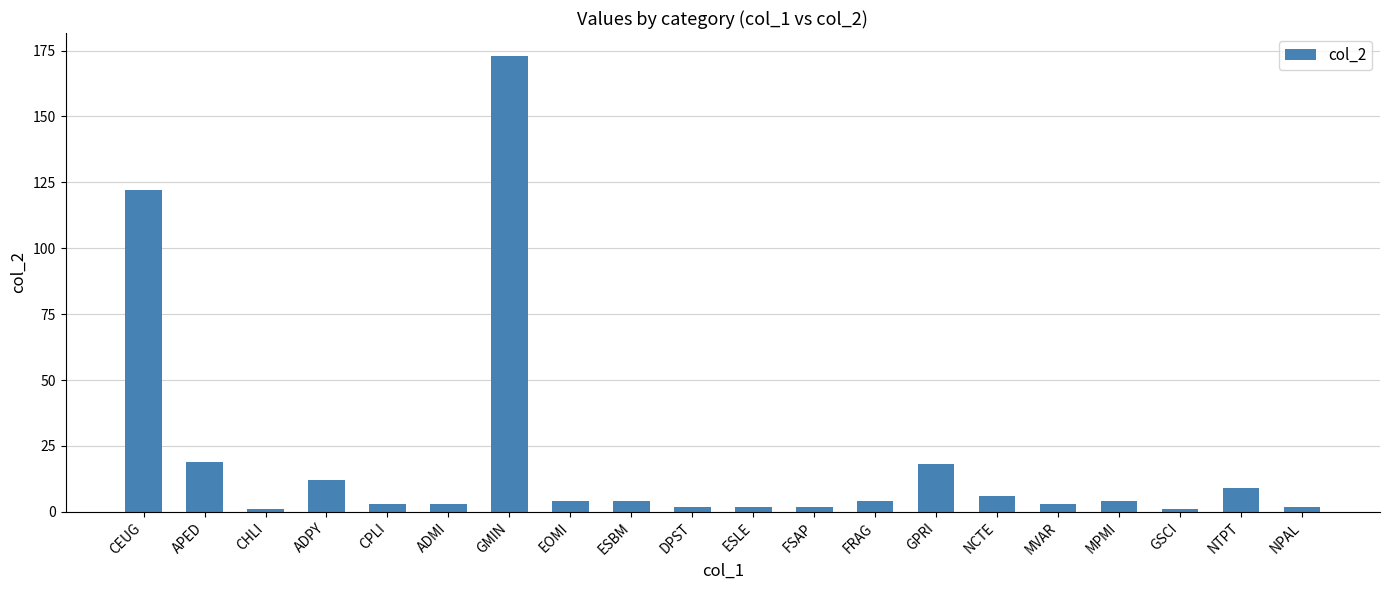

The value at CPLI is 3. True or false?

True